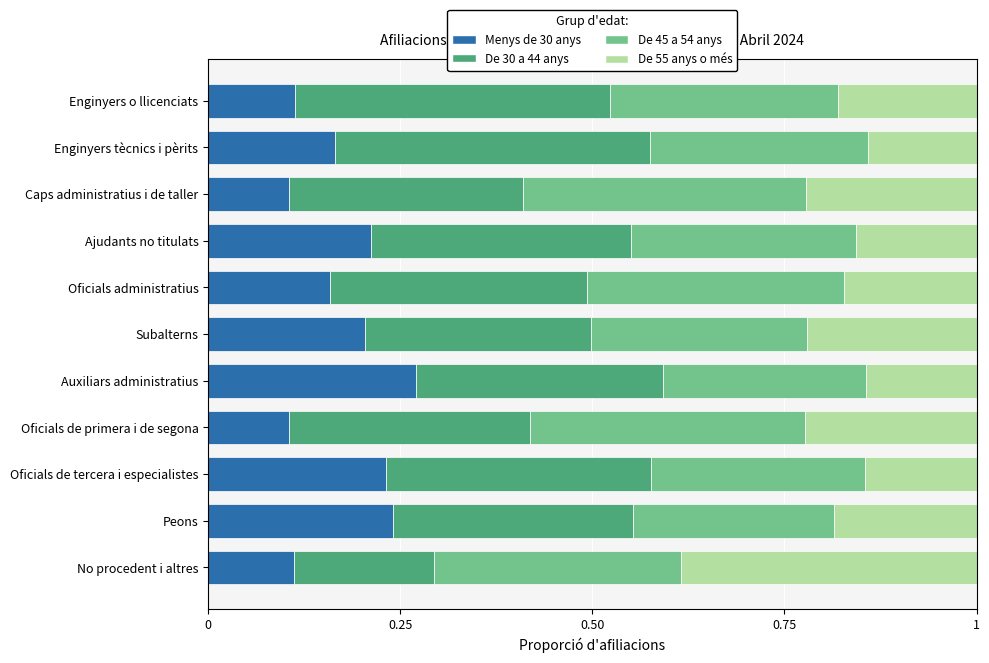

Count the number of data series in this chart.

4